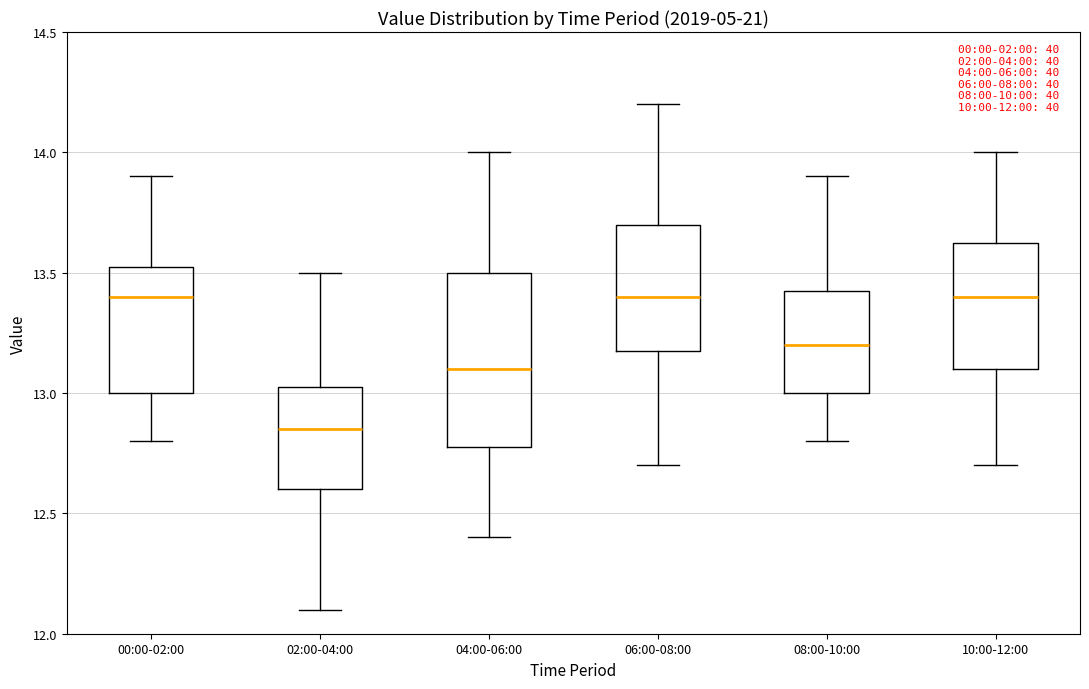

Comparing the boxes themselves (not the whiskers), which one is the tallest?

04:00-06:00